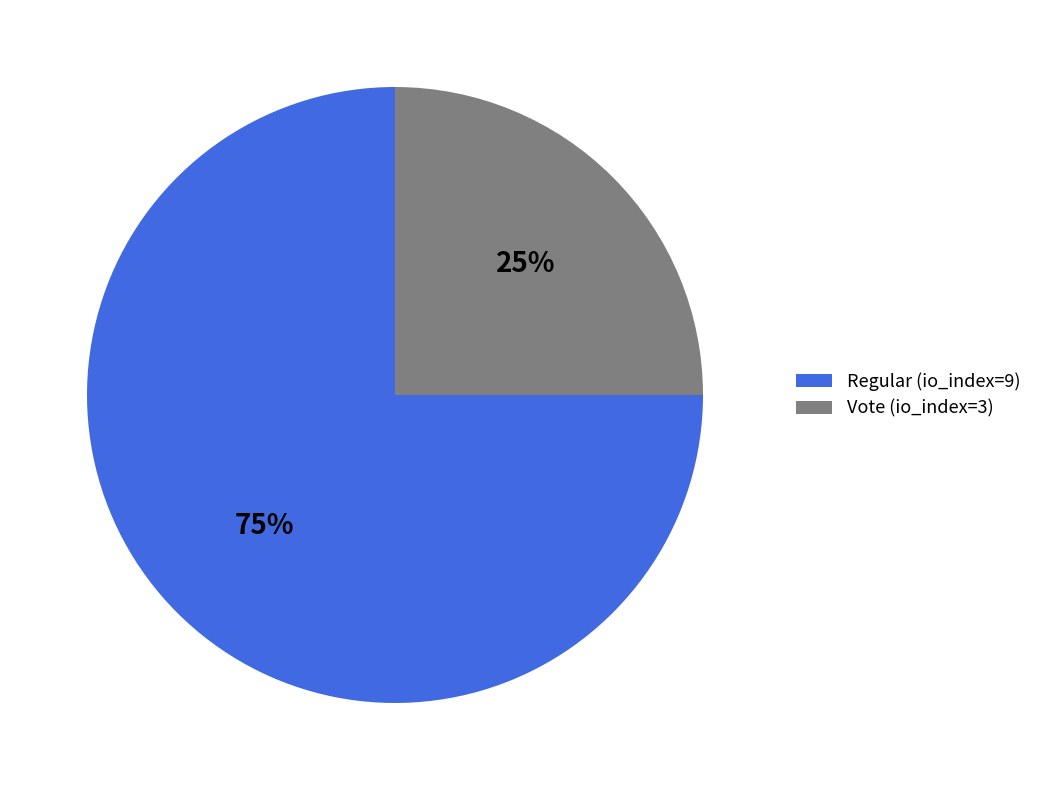

Rank the categories by value from lowest to highest.

Vote (io_index=3), Regular (io_index=9)